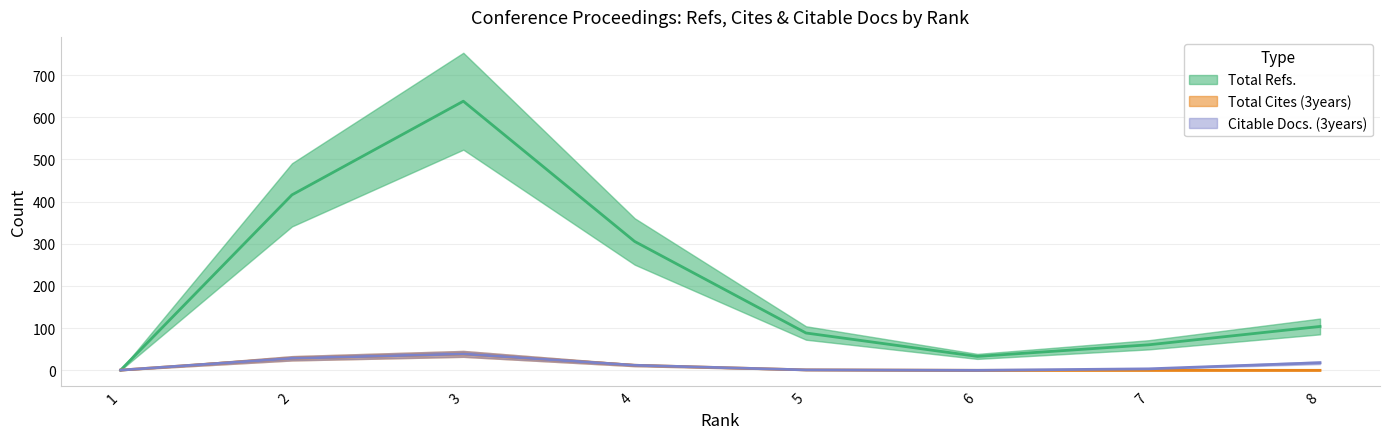

Between 4 and 6, which series saw the biggest shift?

Total Refs.